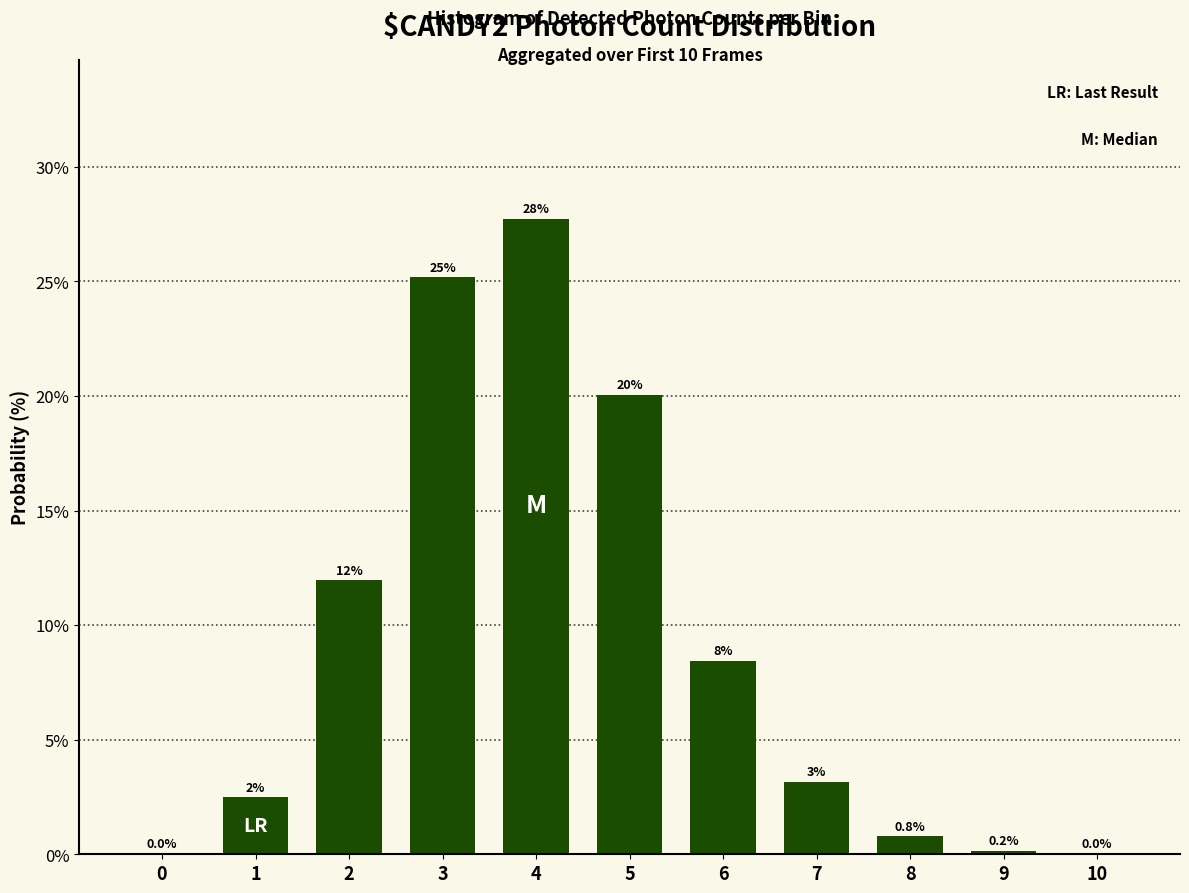

Which label corresponds to the largest value in the chart?

4